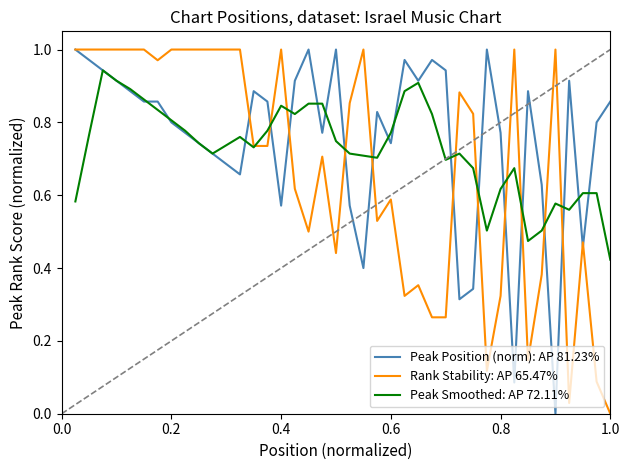

What are all the series names shown in the legend?

Peak Position (norm): AP 81.23%, Rank Stability: AP 65.47%, Peak Smoothed: AP 72.11%